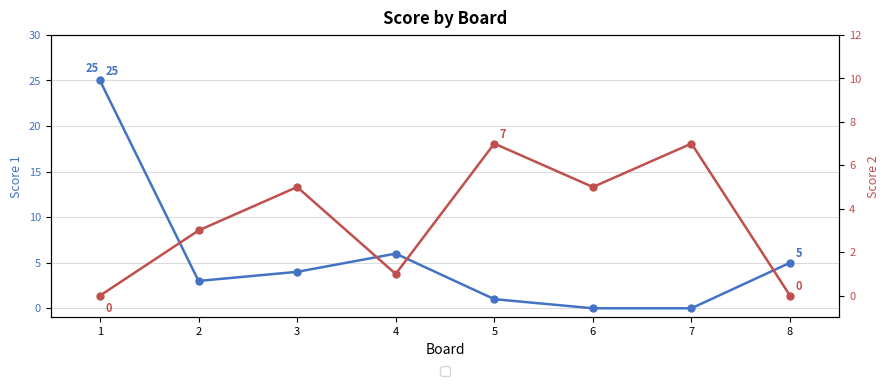

How many data points in Score 1 are above 4?

3